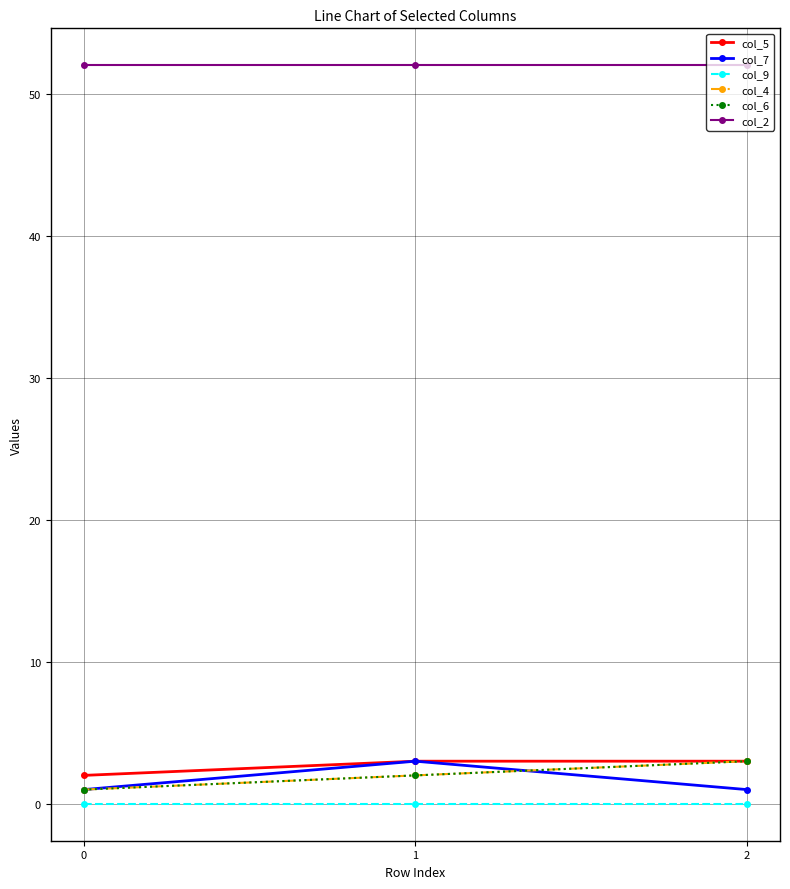

At how many categories does at least one series exceed 35?

3